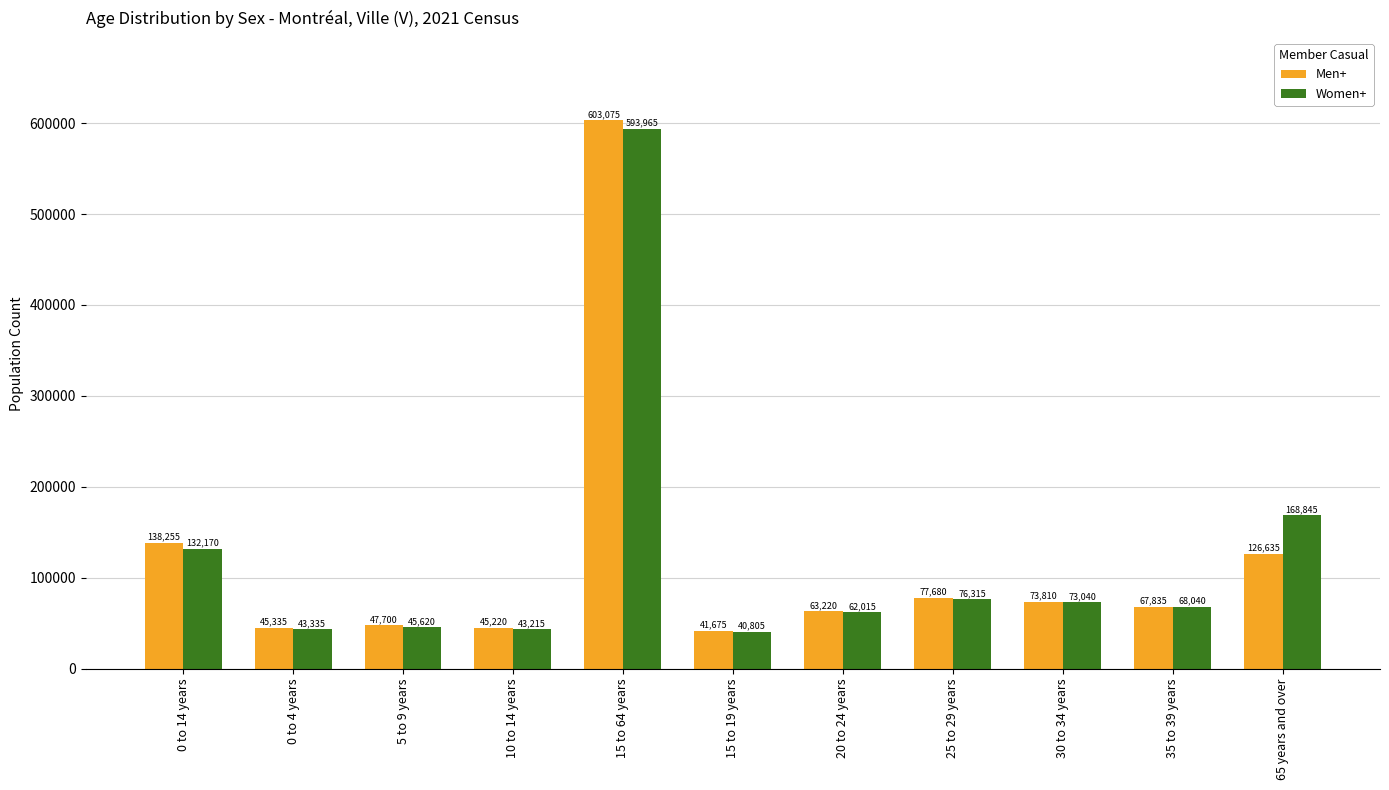

List the labels in order of Men+ value, largest first.

15 to 64 years, 0 to 14 years, 65 years and over, 25 to 29 years, 30 to 34 years, 35 to 39 years, 20 to 24 years, 5 to 9 years, 0 to 4 years, 10 to 14 years, 15 to 19 years